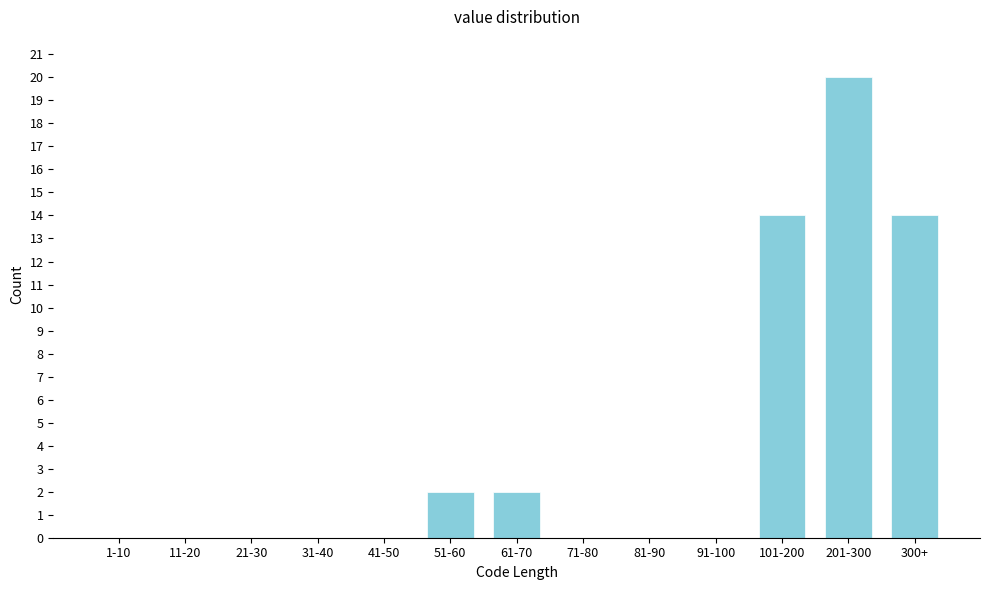

Reading right to left, what are all the values shown in this chart?

300+=14	201-300=20	101-200=14	91-100=0	81-90=0	71-80=0	61-70=2	51-60=2	41-50=0	31-40=0	21-30=0	11-20=0	1-10=0